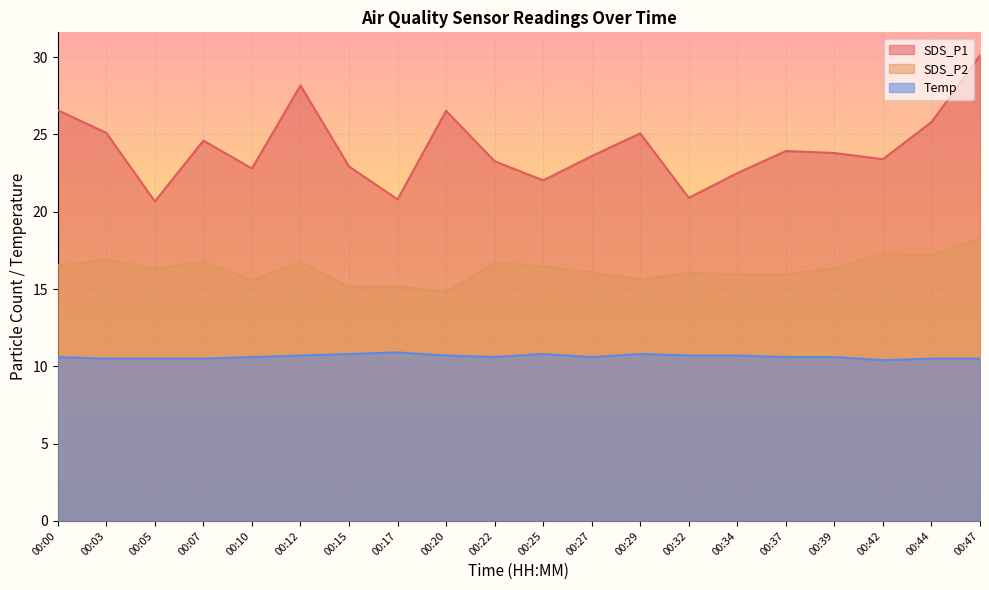

What is the value of the Temp point at the 3rd from the left?

10.5